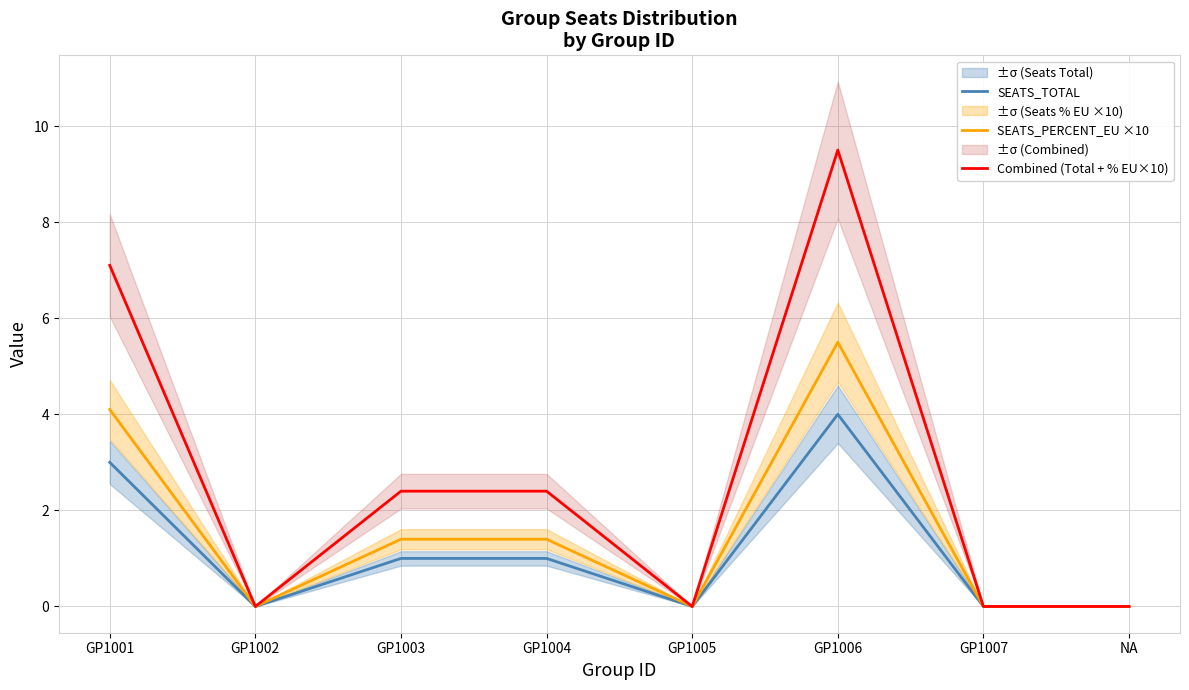

In SEATS_TOTAL, how many points are higher than both neighbors (excluding endpoints)?

1